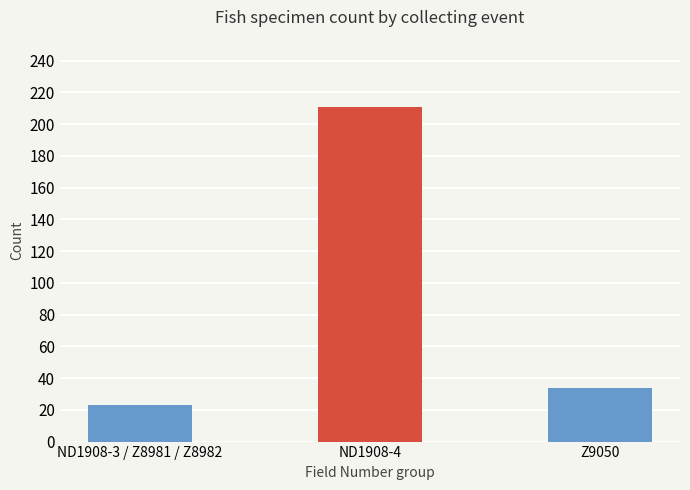

Rank the categories by value from highest to lowest.

ND1908-4, Z9050, ND1908-3 / Z8981 / Z8982